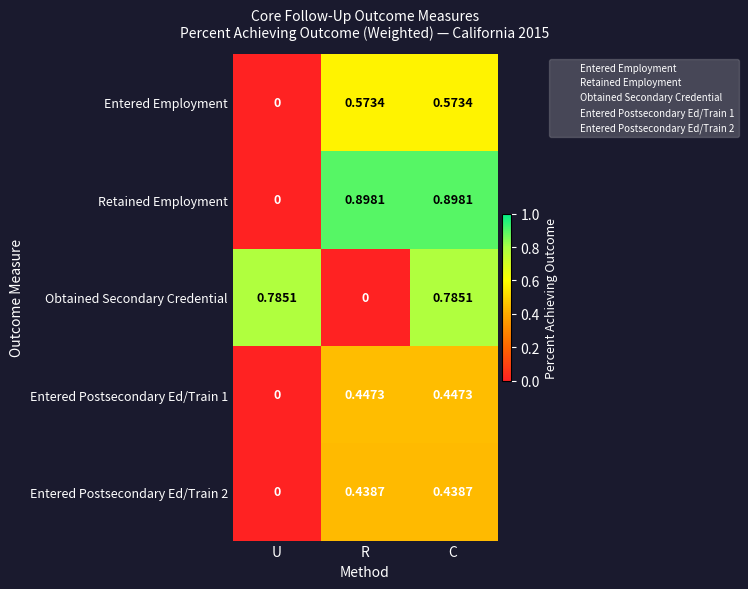

Which series has the largest total across all categories?

Retained Employment